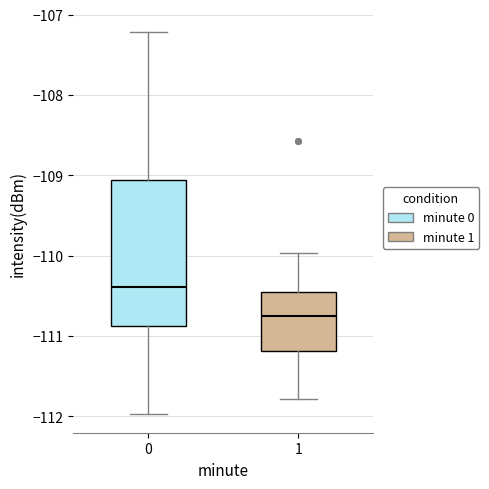

Comparing the boxes themselves (not the whiskers), which one is the tallest?

0